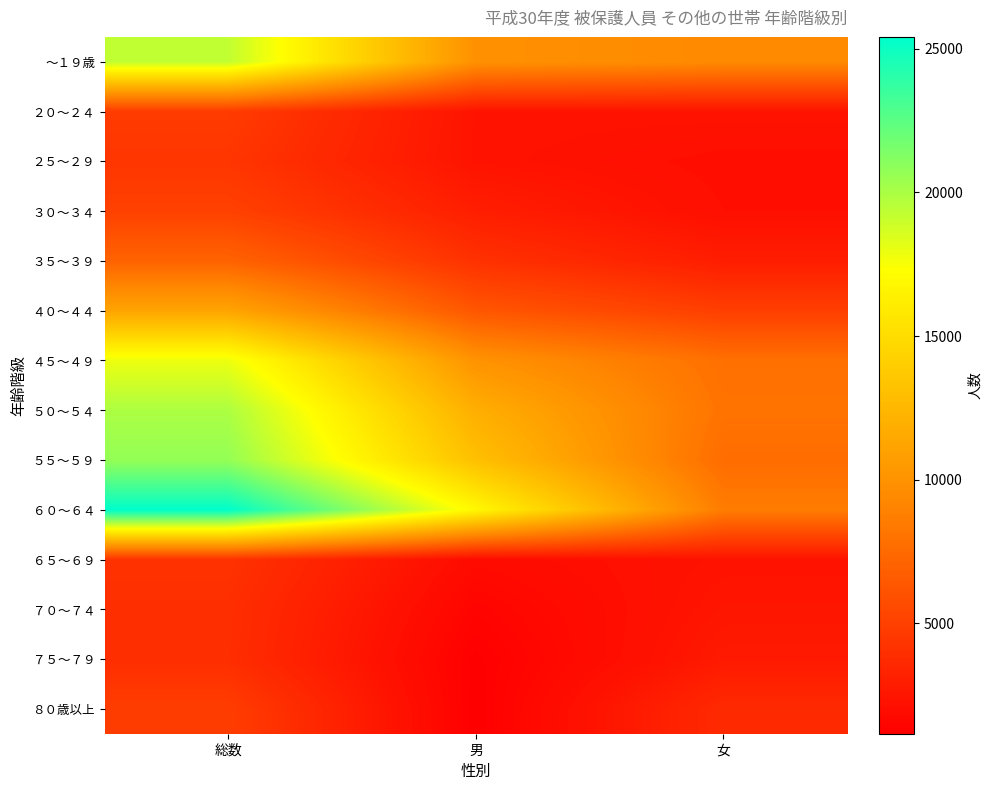

Reading left to right, extract all data points from this chart.

～１９歳: 総数=19290	男=9867	女=9423
２０～２４: 総数=4719	男=2359	女=2360
２５～２９: 総数=4371	男=2350	女=2021
３０～３４: 総数=5065	男=2967	女=2098
３５～３９: 総数=7052	男=4128	女=2924
４０～４４: 総数=11199	男=6296	女=4903
４５～４９: 総数=17881	男=10034	女=7847
５０～５４: 総数=19927	男=11890	女=8037
５５～５９: 総数=20710	男=13069	女=7641
６０～６４: 総数=25420	男=16845	女=8575
６５～６９: 総数=4185	男=1865	女=2320
７０～７４: 総数=3957	男=1459	女=2498
７５～７９: 総数=3919	男=1191	女=2728
８０歳以上: 総数=4829	男=1149	女=3680